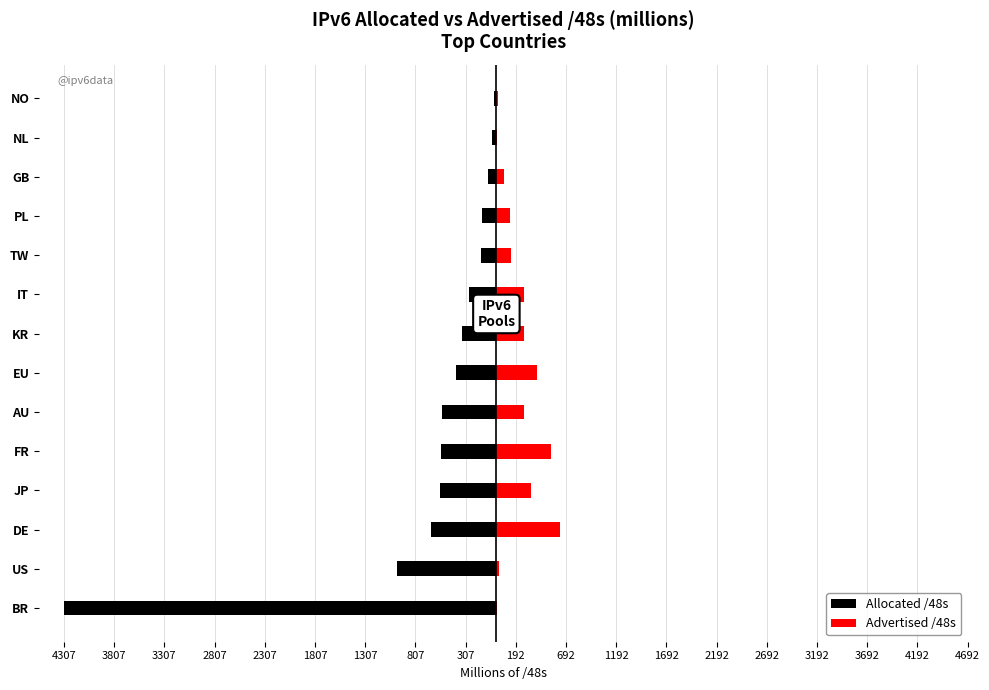

Rank the series by their average value, from highest to lowest.

Advertised /48s, Allocated /48s